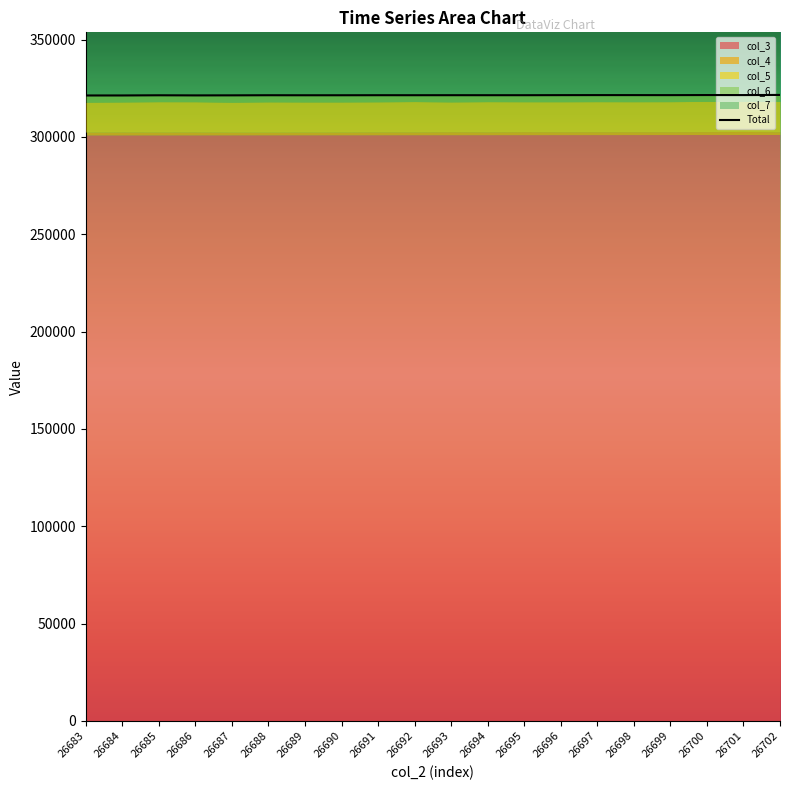

Which has a higher value, 26697 or 26684?

26697